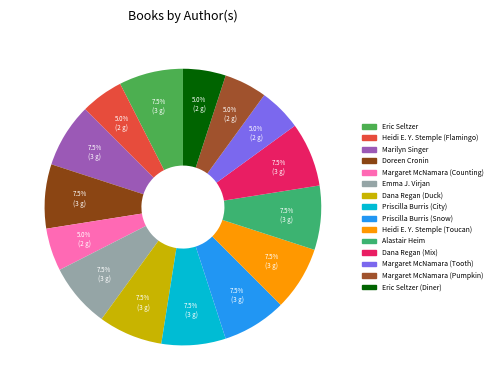

Rank the categories by value from highest to lowest.

Eric Seltzer, Marilyn Singer, Doreen Cronin, Emma J. Virjan, Dana Regan (Duck), Priscilla Burris (City), Priscilla Burris (Snow), Heidi E. Y. Stemple (Toucan), Alastair Heim, Dana Regan (Mix), Heidi E. Y. Stemple (Flamingo), Margaret McNamara (Counting), Margaret McNamara (Tooth), Margaret McNamara (Pumpkin), Eric Seltzer (Diner)